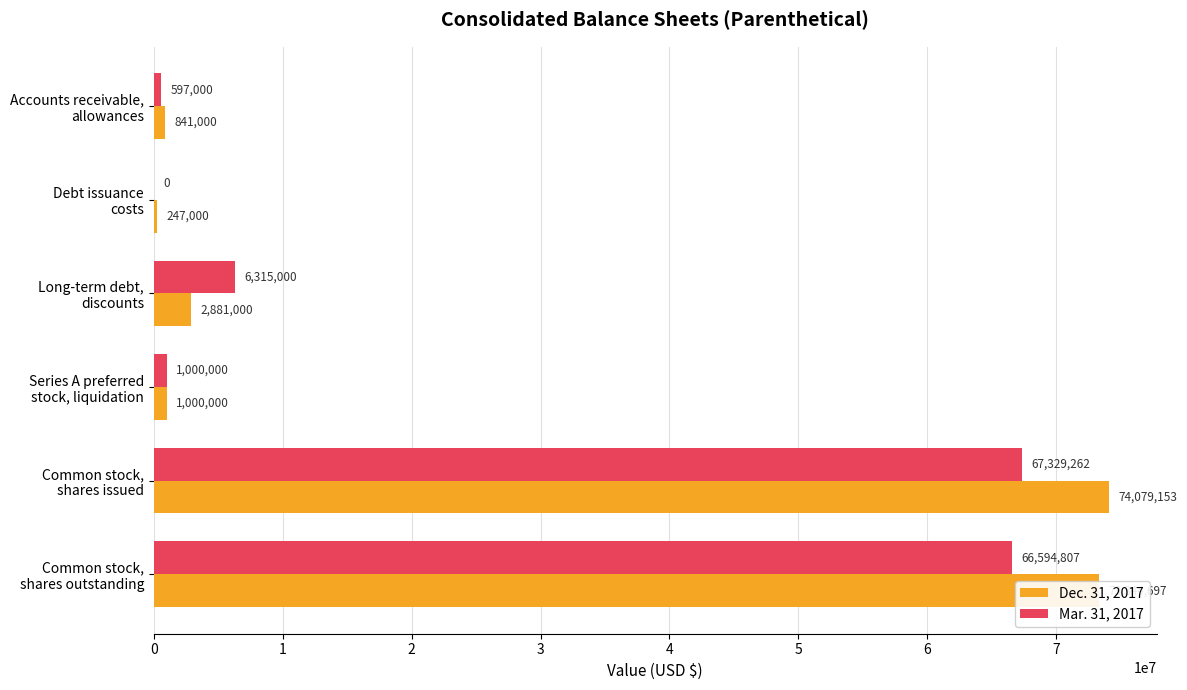

At which label is Dec. 31, 2017 closest to 37163076?

Long-term debt,
discounts